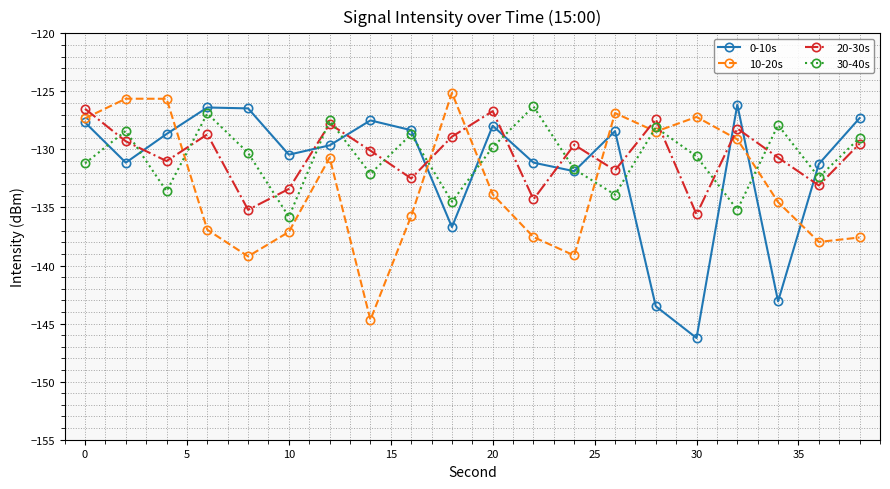

True or false: 0-10s has more than 0 points higher than both neighbors.

True